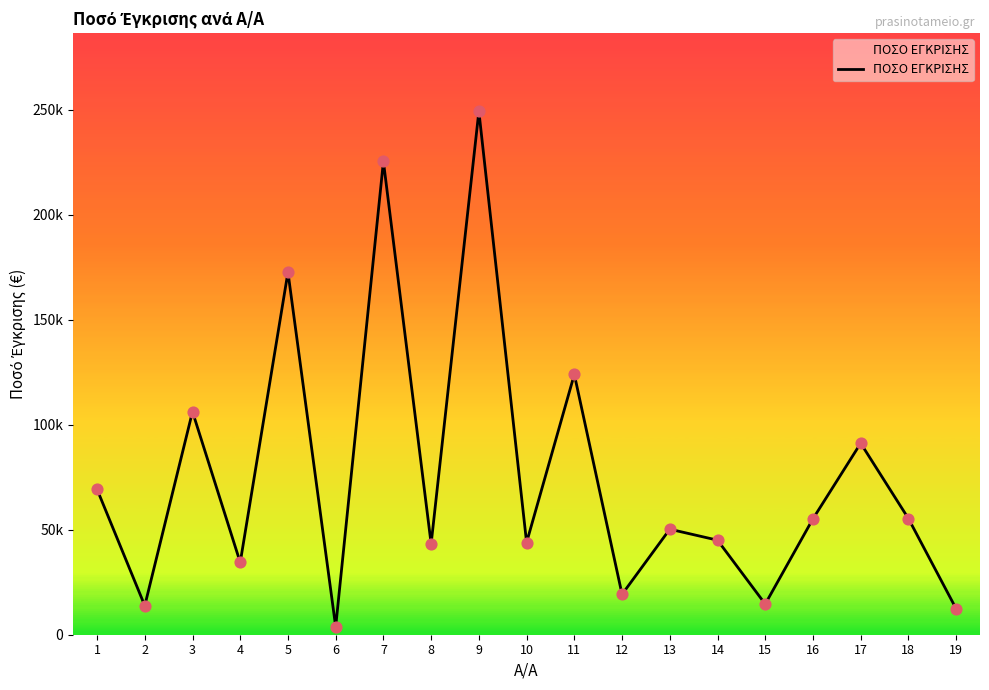

What is the change in value from 9 to 14?

-204255.7